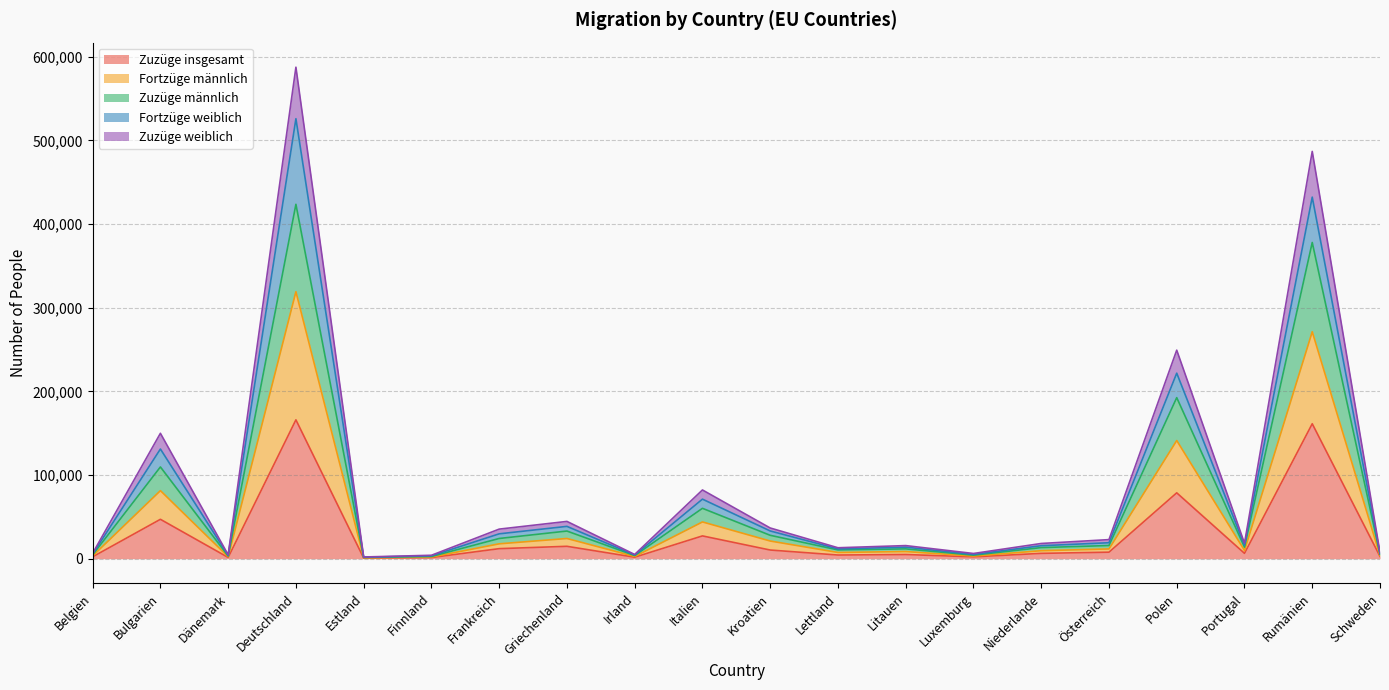

What is the maximum value for Zuzüge insgesamt?

165962